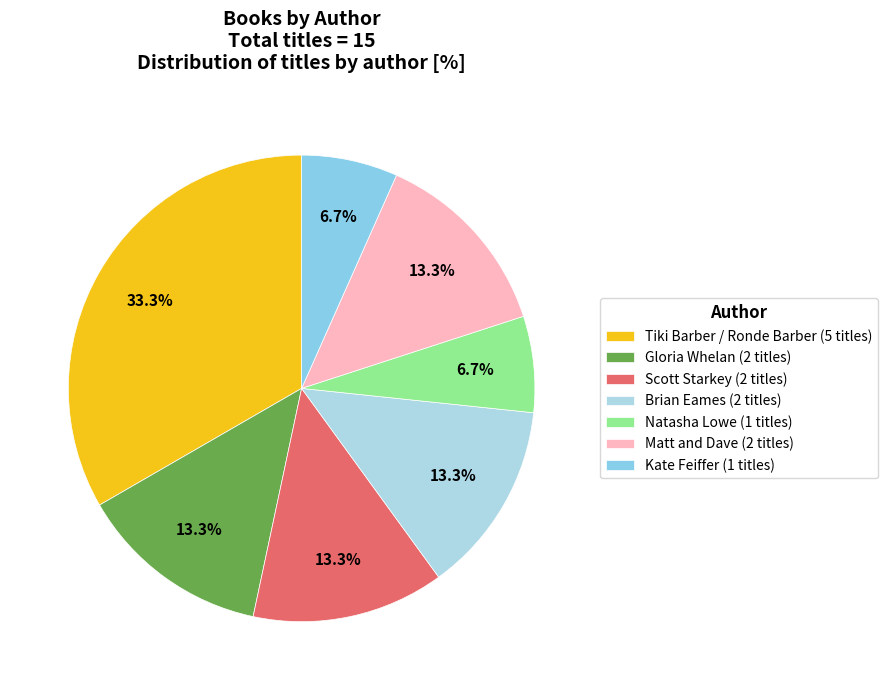

The Natasha Lowe slice represents 21% of the pie. True or false?

False